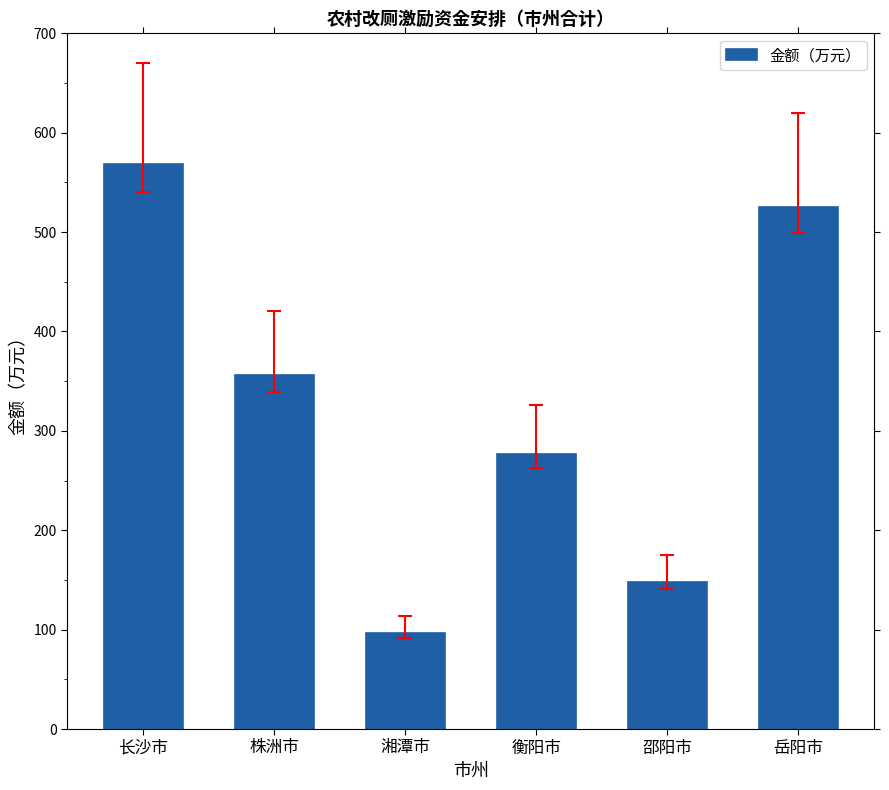

List the labels in order of value, largest first.

长沙市, 岳阳市, 株洲市, 衡阳市, 邵阳市, 湘潭市